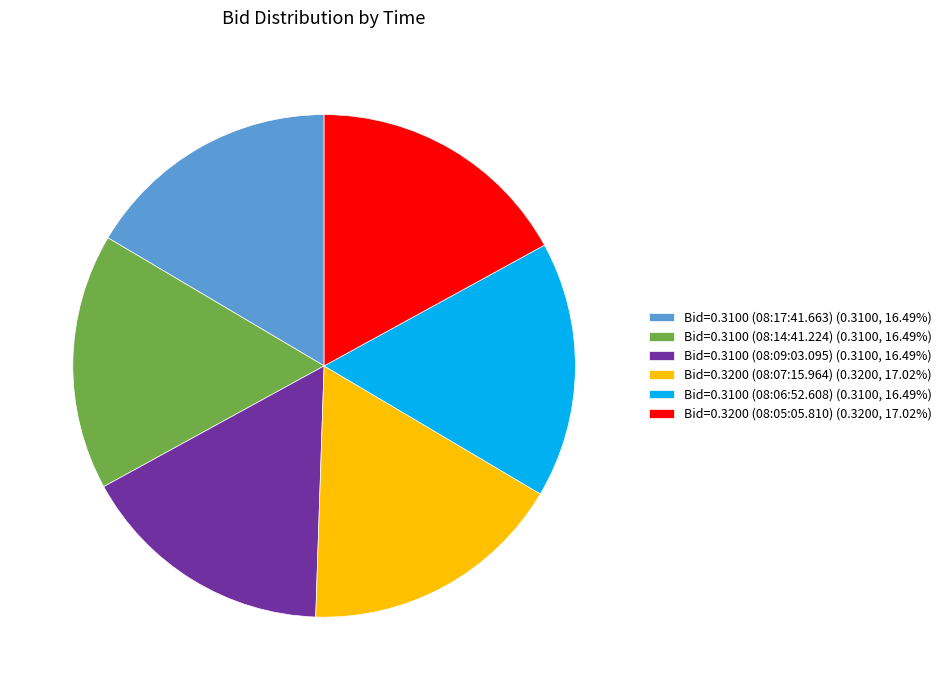

Combined, do Bid=0.3100 (08:14:41.224) (0.3100, 16.49%) and Bid=0.3100 (08:09:03.095) (0.3100, 16.49%) account for over 50%?

No